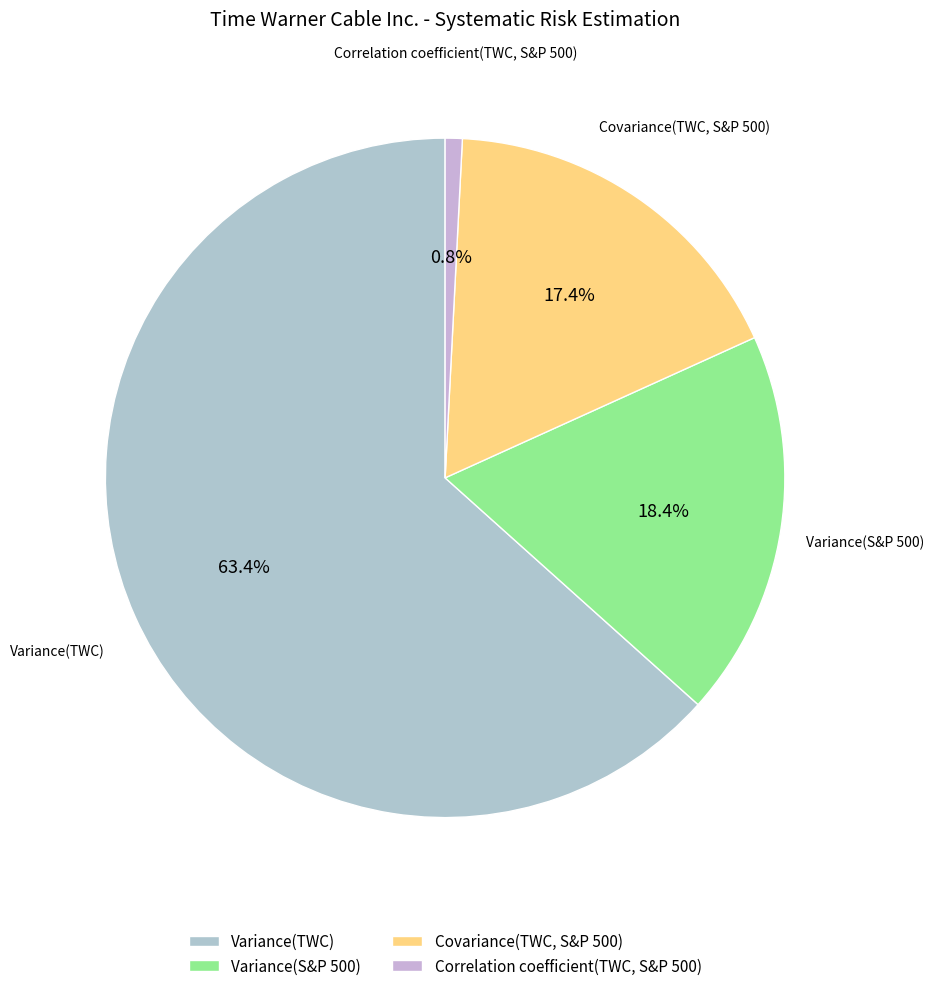

True or false: Variance(S&P 500) accounts for 6% of the total.

False